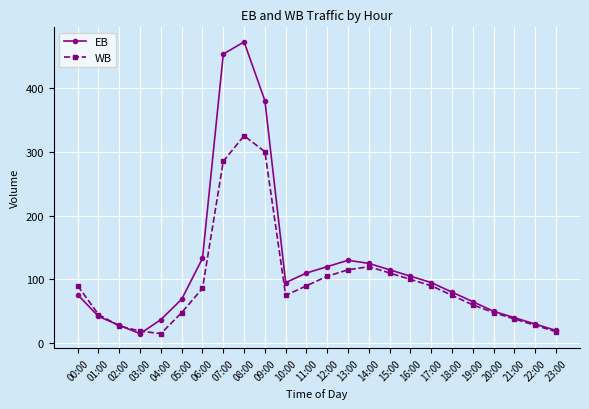

Which series has the widest spread of values?

EB